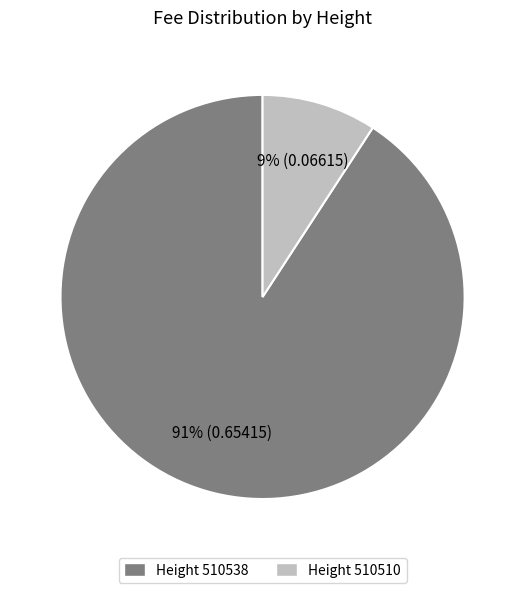

Is there any slice that represents more than half of the pie?

Yes